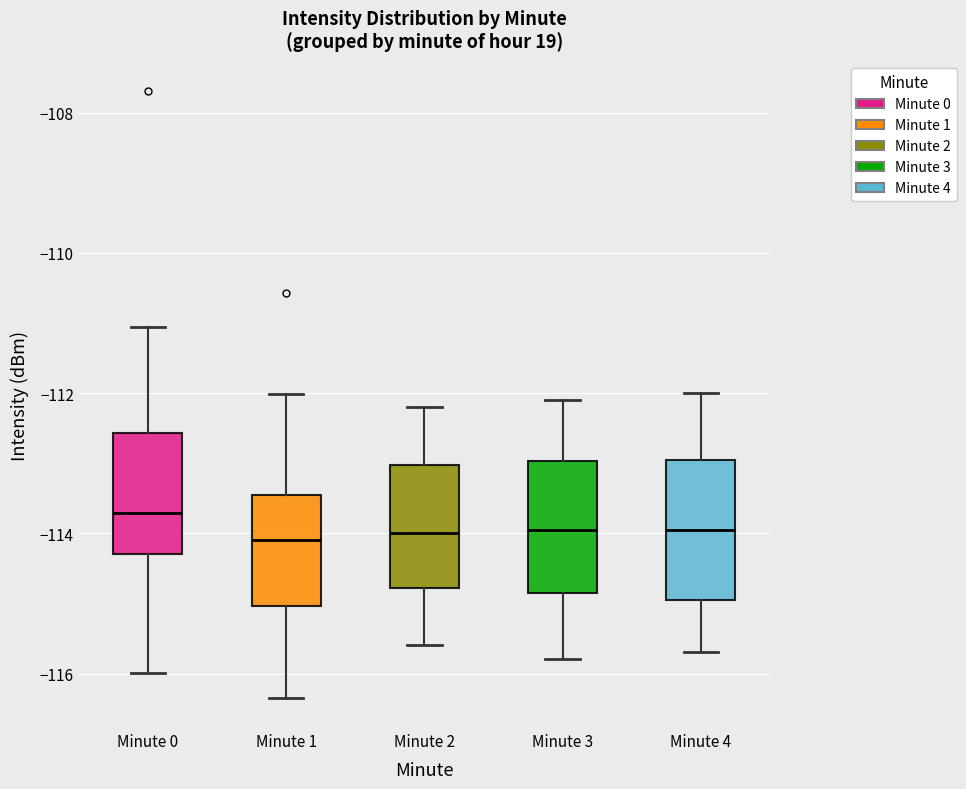

Reading left to right, transcribe this box plot: for each box, give where its median line is, the range the box spans, and where its two whiskers end, as read against the y-axis. The values are not printed on the chart, so give them approximately, as read against the axis.

Minute 0: median -113.8, box -114.2 to -112.6, whiskers -116.0 to -111.0
Minute 1: median -114.0, box -115.0 to -113.4, whiskers -116.4 to -112.0
Minute 2: median -114.0, box -114.8 to -113.0, whiskers -115.6 to -112.2
Minute 3: median -114.0, box -114.8 to -113.0, whiskers -115.8 to -112.0
Minute 4: median -114.0, box -115.0 to -113.0, whiskers -115.6 to -112.0